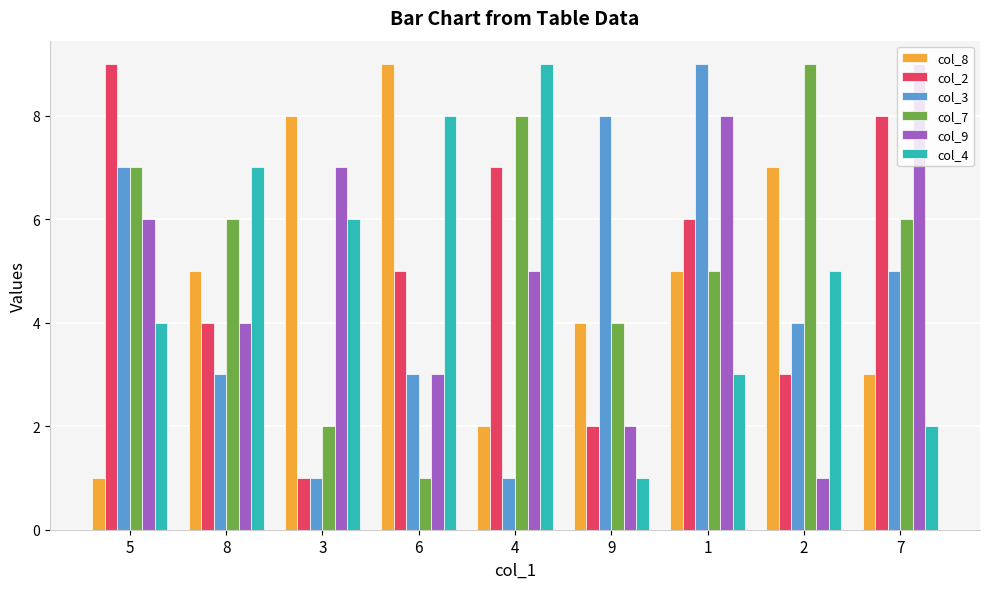

The col_7 series shows 3 at 9. True or false?

False